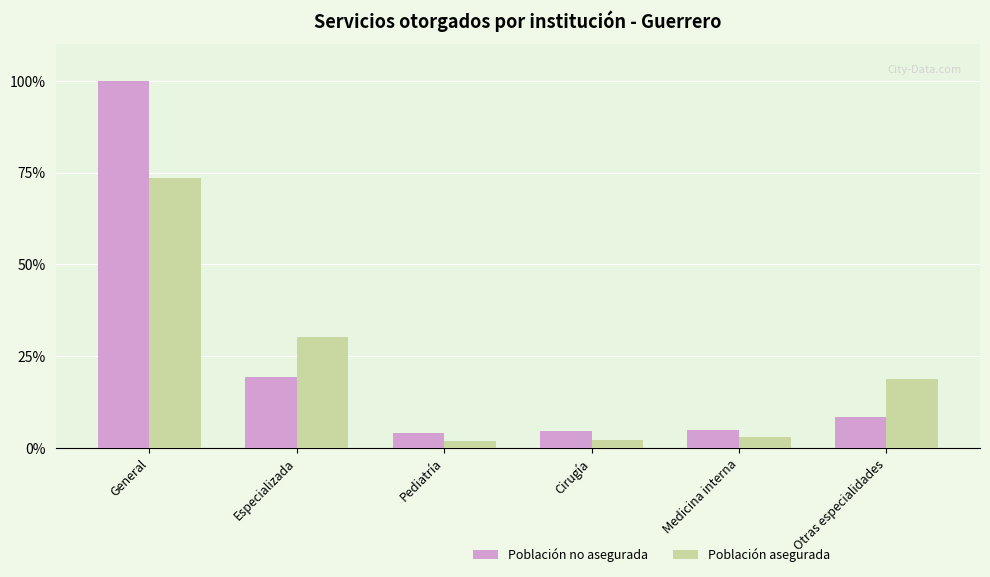

What are all the series names shown in the legend?

Población no asegurada, Población asegurada